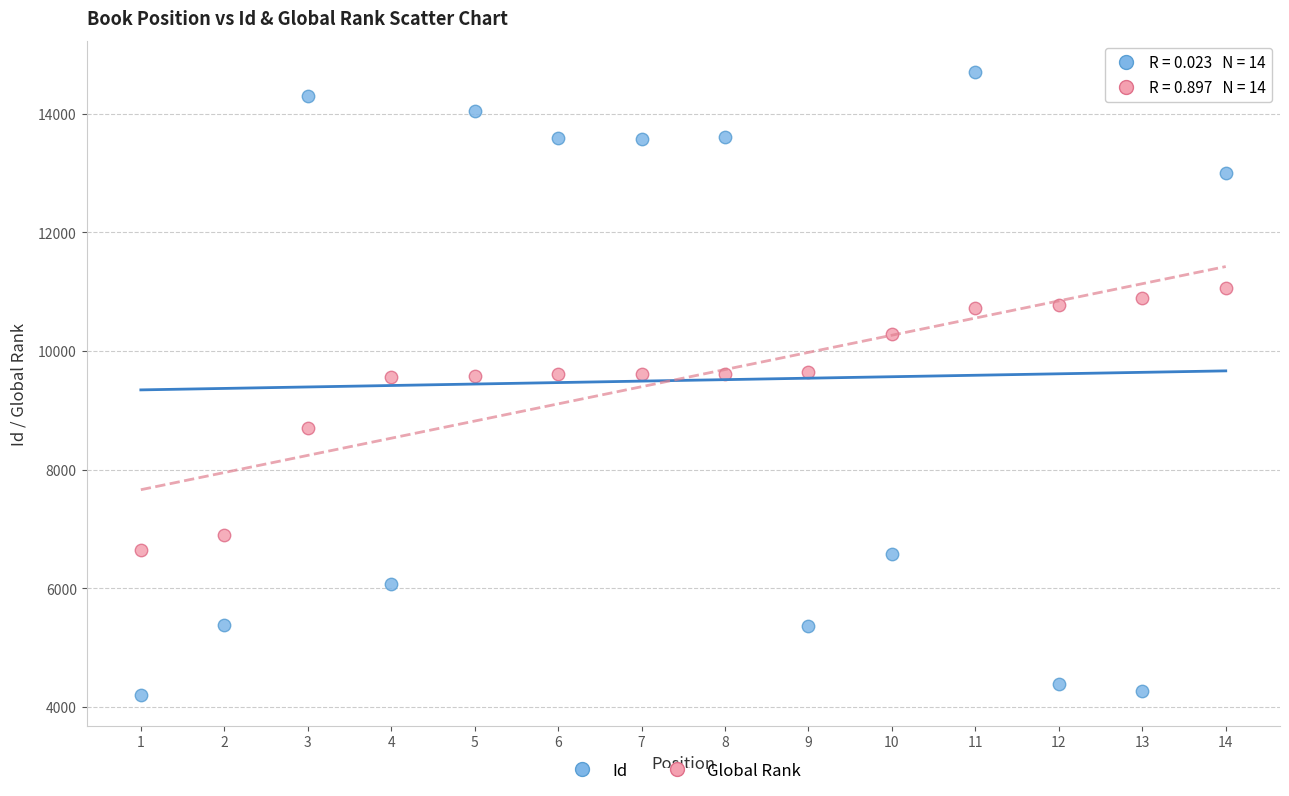

Across all data points, what is the range of Y values (max minus min)?

10502